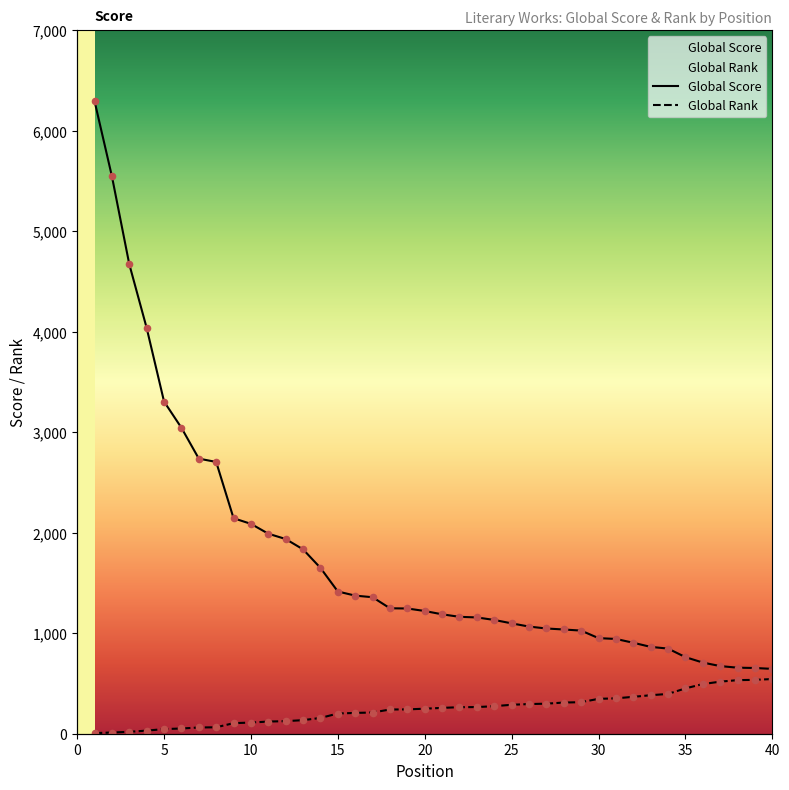

Which series has the largest Y range (max minus min)?

Global Score